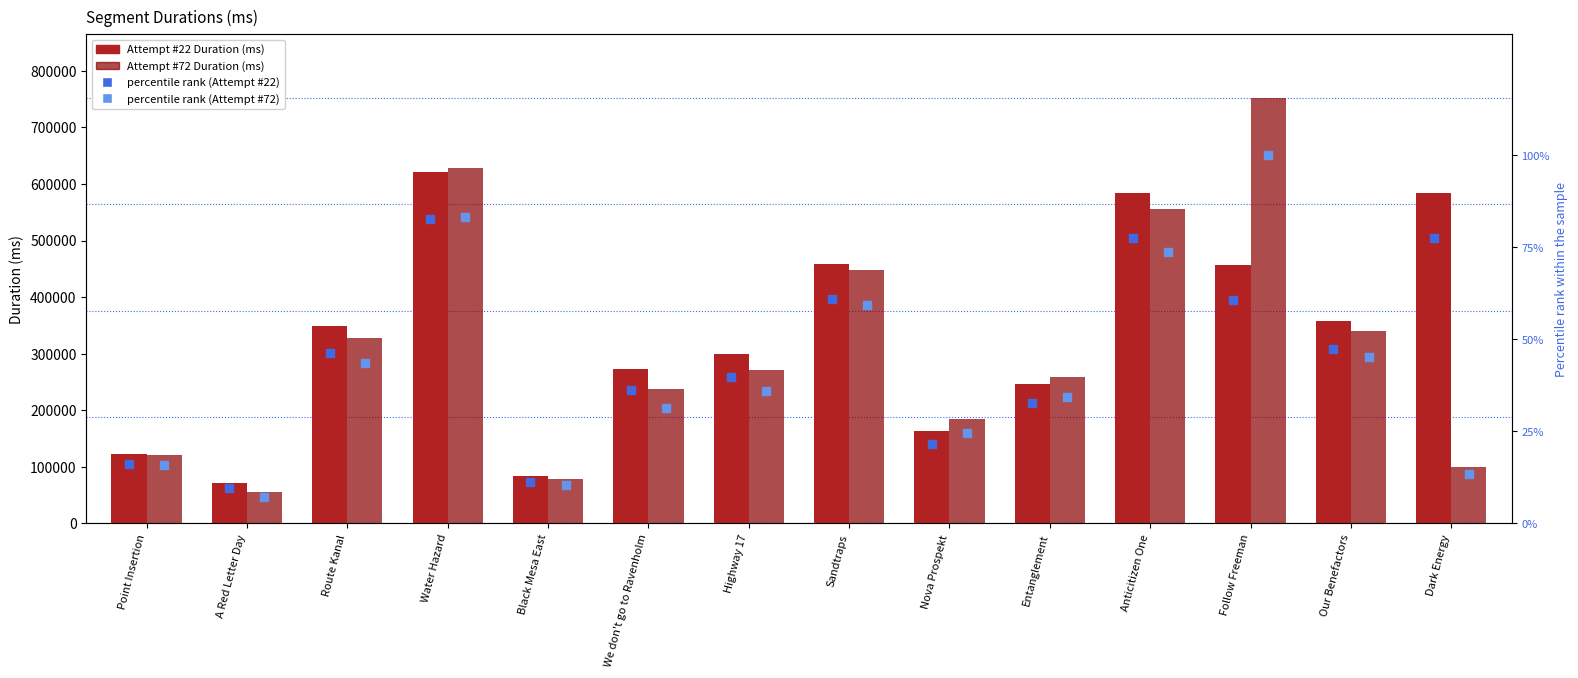

At which category is the sum across all series the highest?

Water Hazard